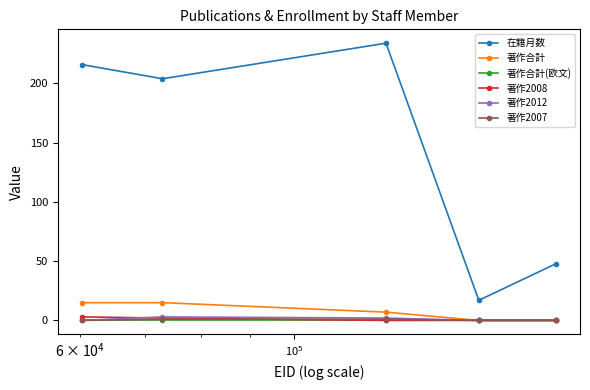

Which series has the largest total across all categories?

在籍月数